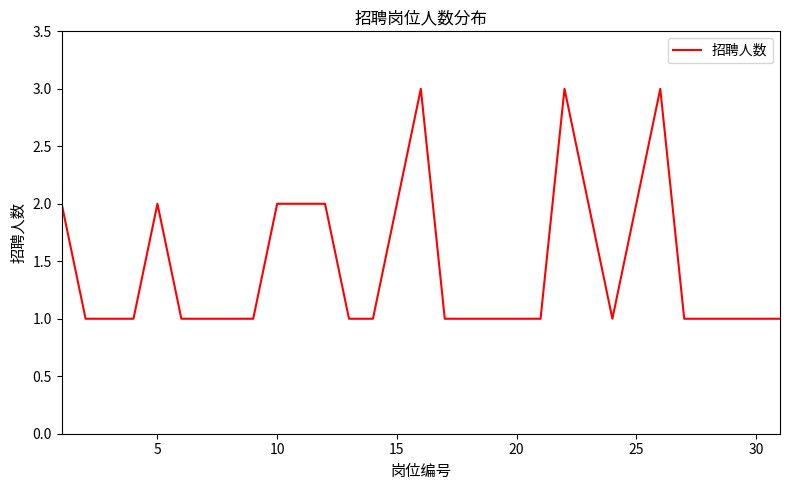

What is the average value?

1